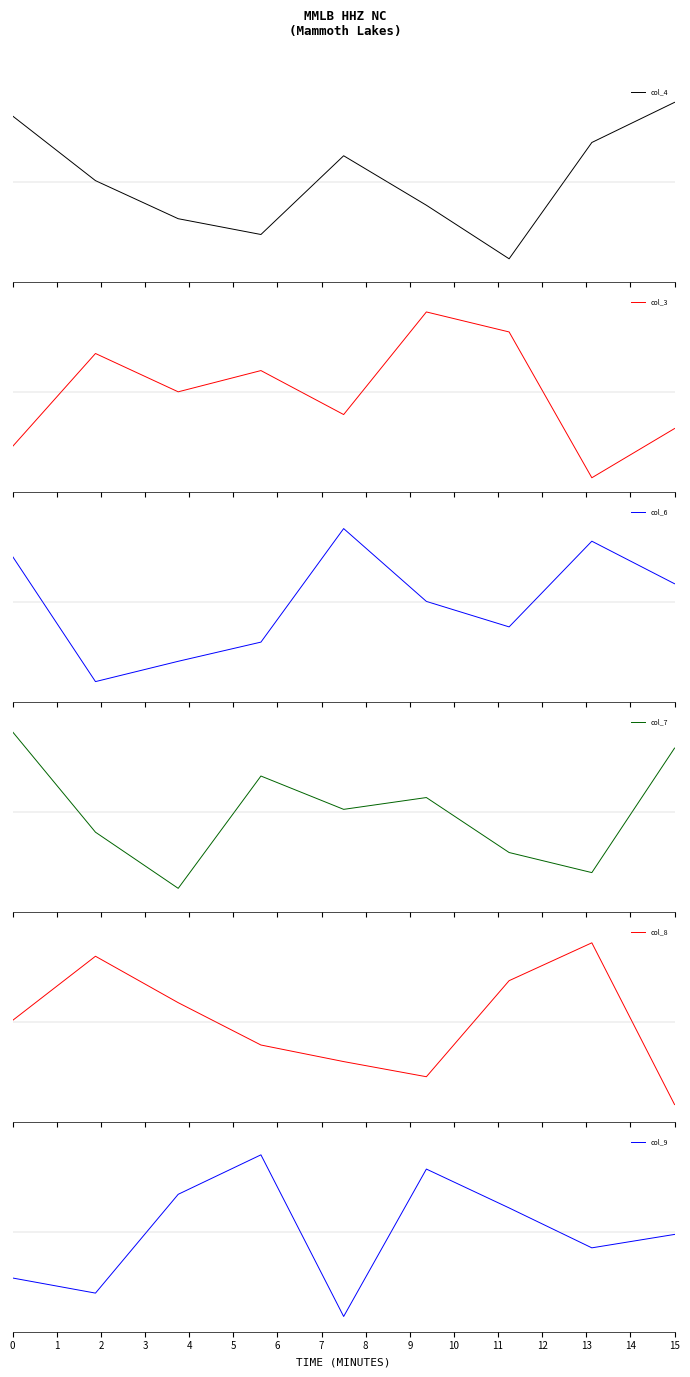

Reading right to left, list all the values displayed in this chart.

col_4: 8=1.2	7=0.6	6=-1.2	5=-0.3	4=0.4	3=-0.8	2=-0.6	1=0.0	0=1.0
col_3: 8=1.5	7=0.7	6=2.9	5=3.2	4=1.7	3=2.3	2=2.0	1=2.6	0=1.2
col_6: 8=-1.7	7=-1.1	6=-2.4	5=-2.0	4=-0.9	3=-2.6	2=-2.9	1=-3.2	0=-1.3
col_7: 8=2.0	7=0.1	6=0.4	5=1.2	4=1.0	3=1.5	2=-0.1	1=0.7	0=2.2
col_8: 8=-2.2	7=0.2	6=-0.4	5=-1.8	4=-1.6	3=-1.3	2=-0.7	1=-0.0	0=-1.0
col_9: 8=3.0	7=2.8	6=3.4	5=3.9	4=1.7	3=4.2	2=3.6	1=2.1	0=2.3